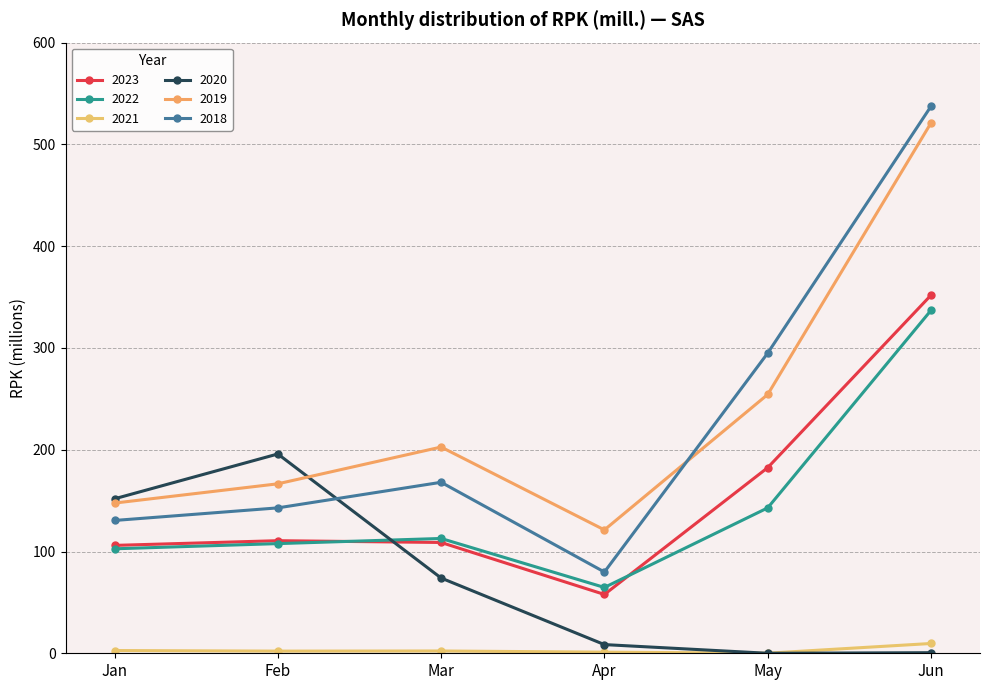

Which series has the largest total across all categories?

2019